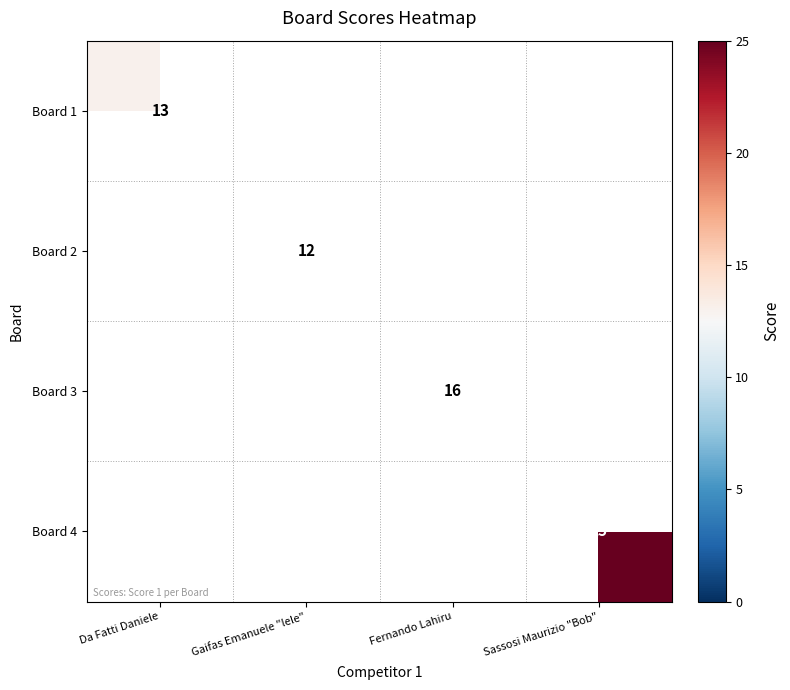

The Board 4 series shows 25 at Sassosi Maurizio "Bob". True or false?

True